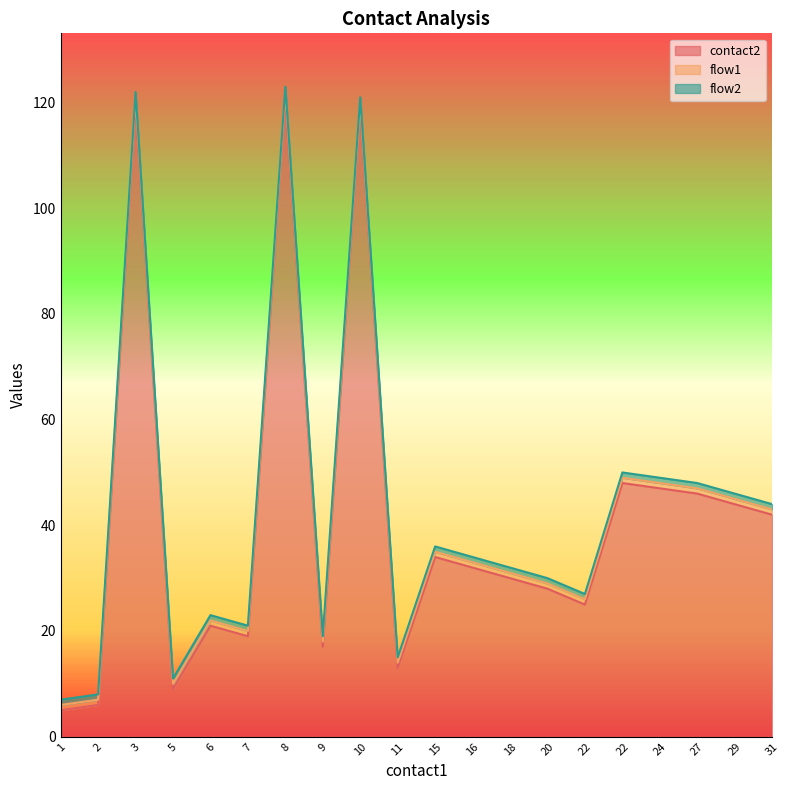

Reading right to left, what are all the values shown in this chart?

contact2: 42	44	46	47	48	25	28	30	32	34	13	119	17	121	19	21	9	120	6	5
flow1: 1	1	1	1	1	1	1	1	1	1	1	1	1	1	1	1	1	1	1	1
flow2: 1	1	1	1	1	1	1	1	1	1	1	1	1	1	1	1	1	1	1	1